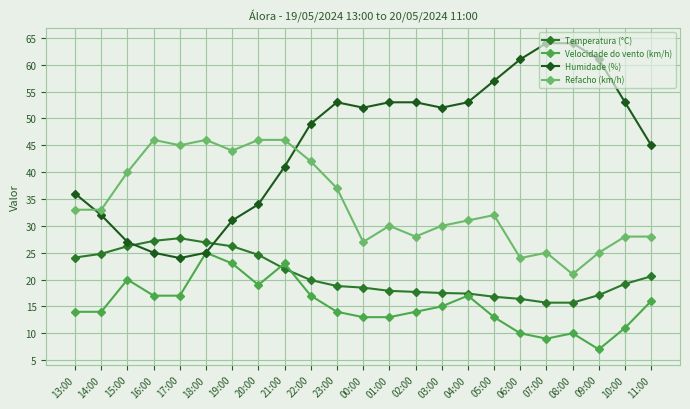

Which category has the lowest value in the Refacho (km/h) series?

08:00